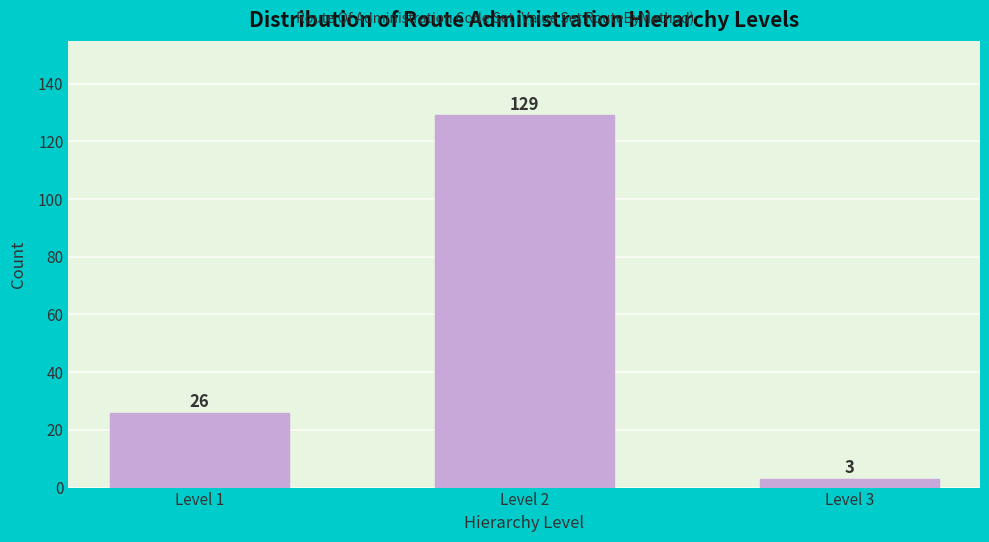

Reading left to right, extract all data points from this chart.

Level 1=26	Level 2=129	Level 3=3